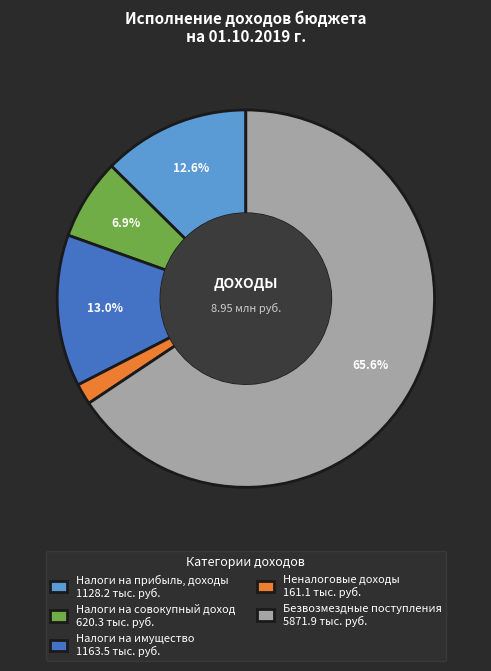

How many segments does this pie chart have?

5